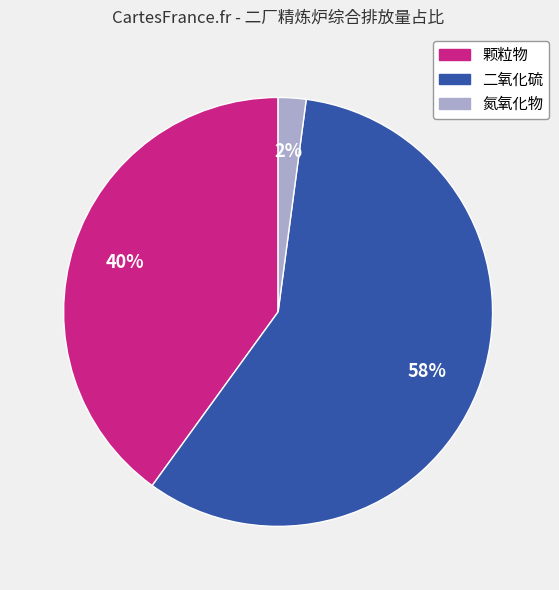

Do 氮氧化物 and 二氧化硫 together represent more than half of the pie?

Yes